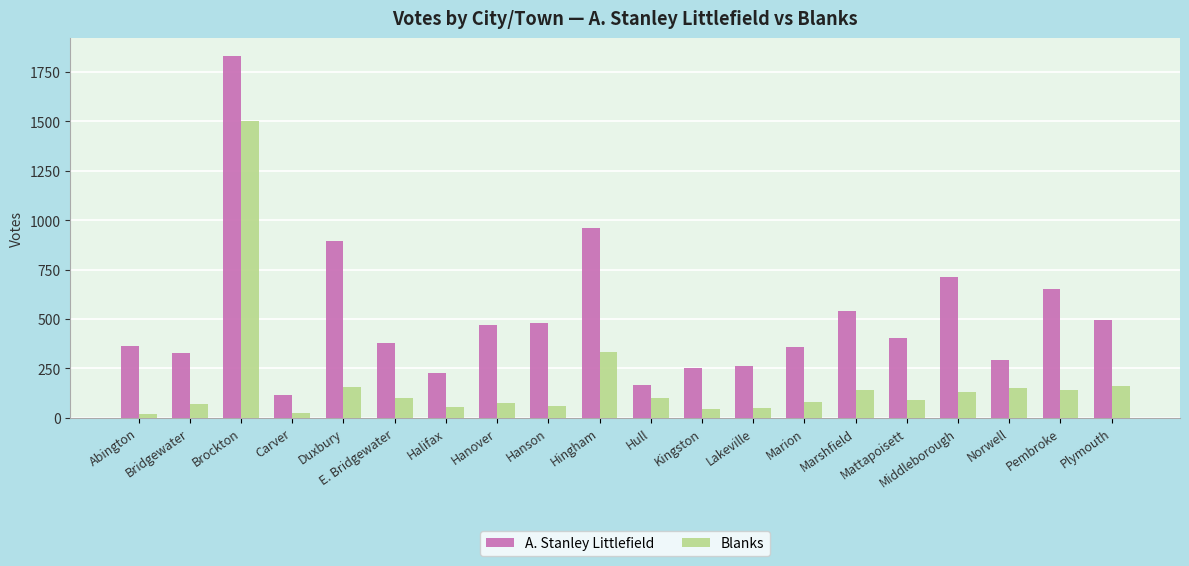

What are all the series names shown in the legend?

A. Stanley Littlefield, Blanks